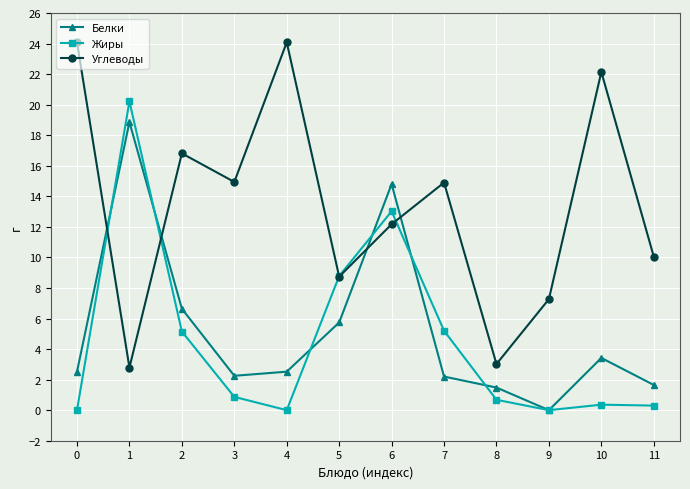

How many interior local valleys does the Жиры series have?

2